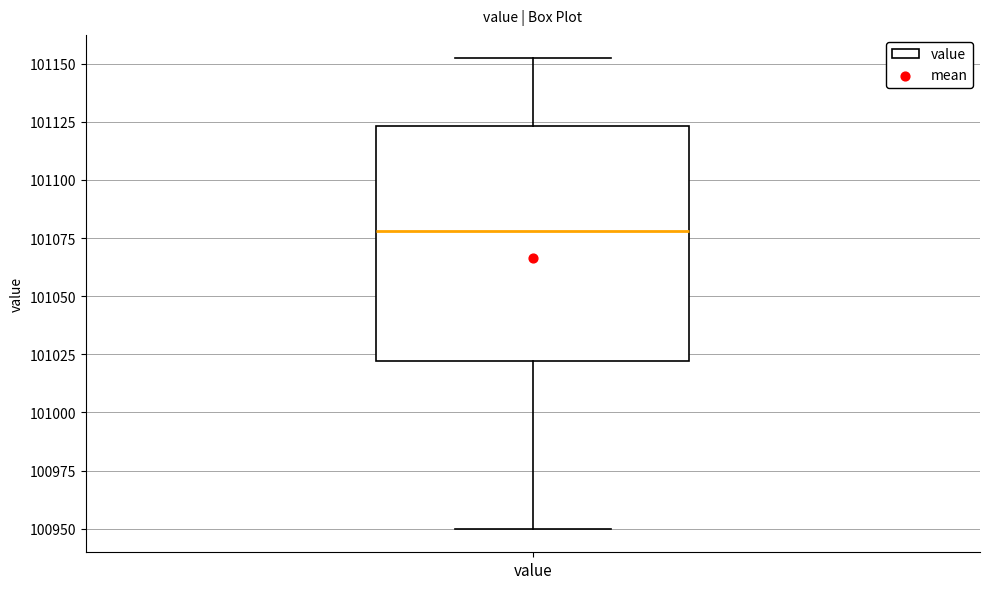

Where does the lower whisker of the box for value end on the y-axis? The values are not printed on the chart, so give them approximately, as read against the axis.

100950